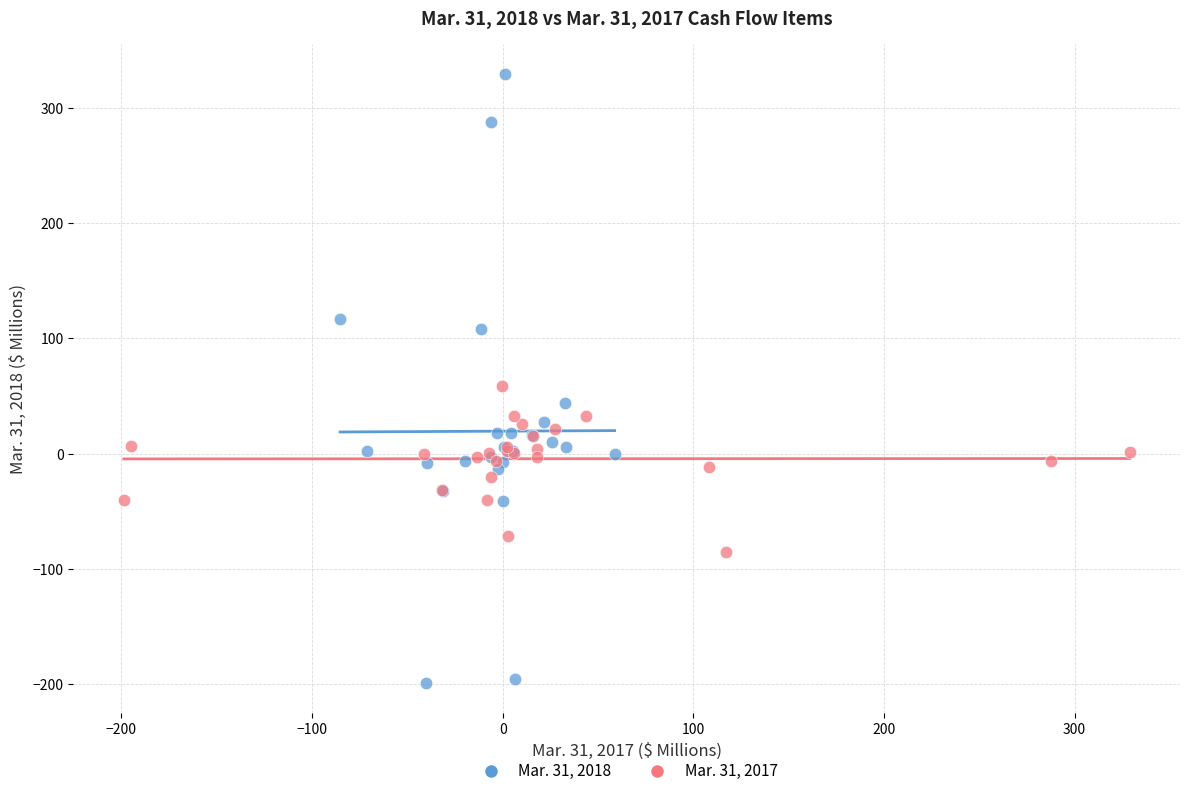

Which series contains the highest Y value?

Mar. 31, 2018